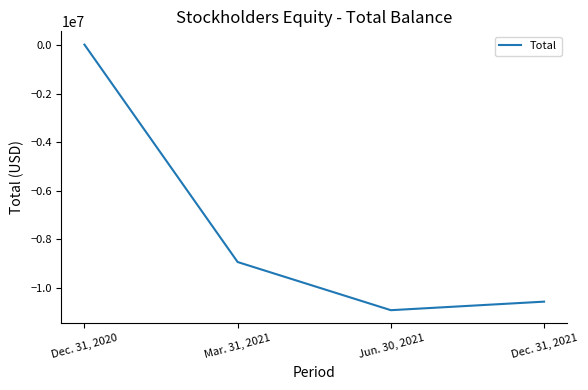

Reading left to right, extract all data points from this chart.

Dec. 31, 2020=19764	Mar. 31, 2021=-8934361	Jun. 30, 2021=-10917059	Dec. 31, 2021=-10565501